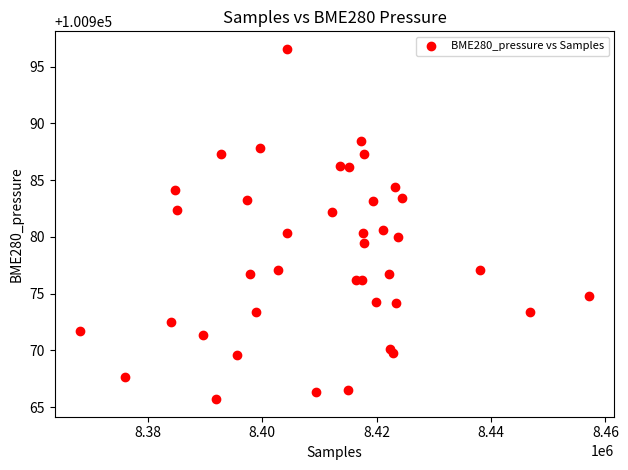

What is the range of Y values (max minus min)?

30.9